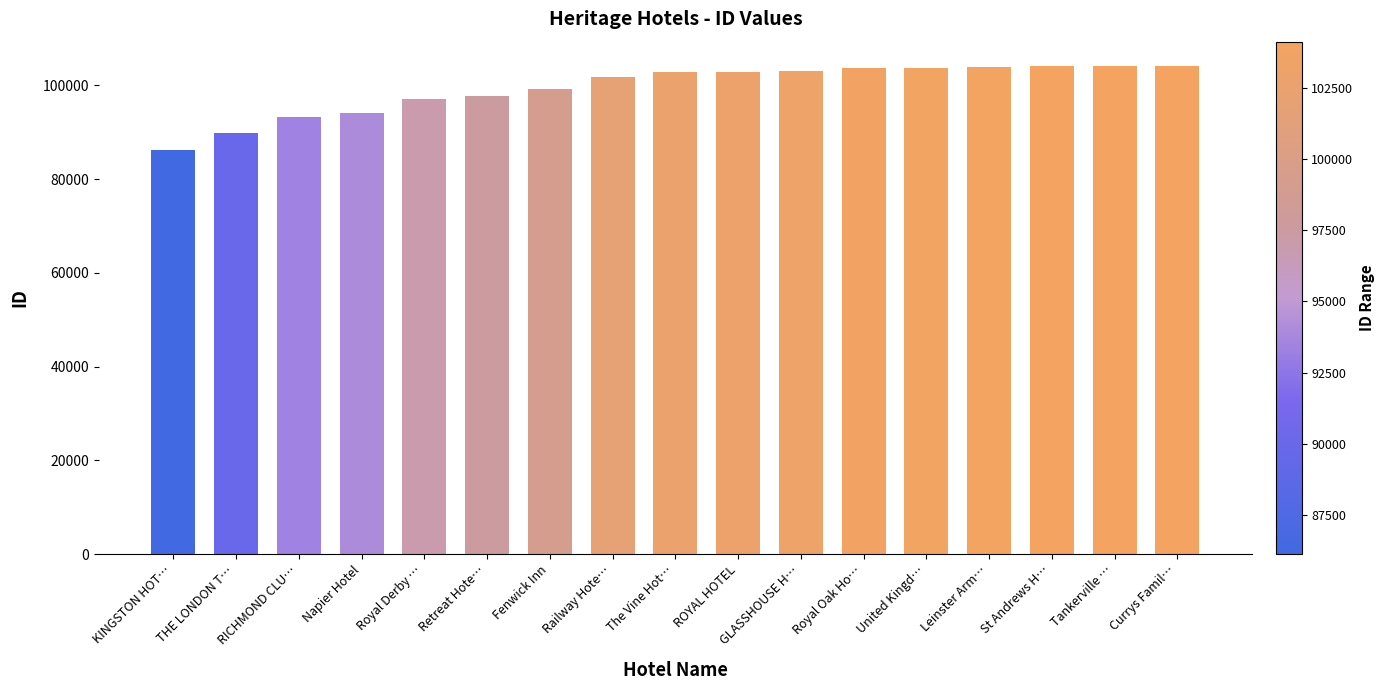

Is it true that the value at ROYAL HOTEL is 155479?

False